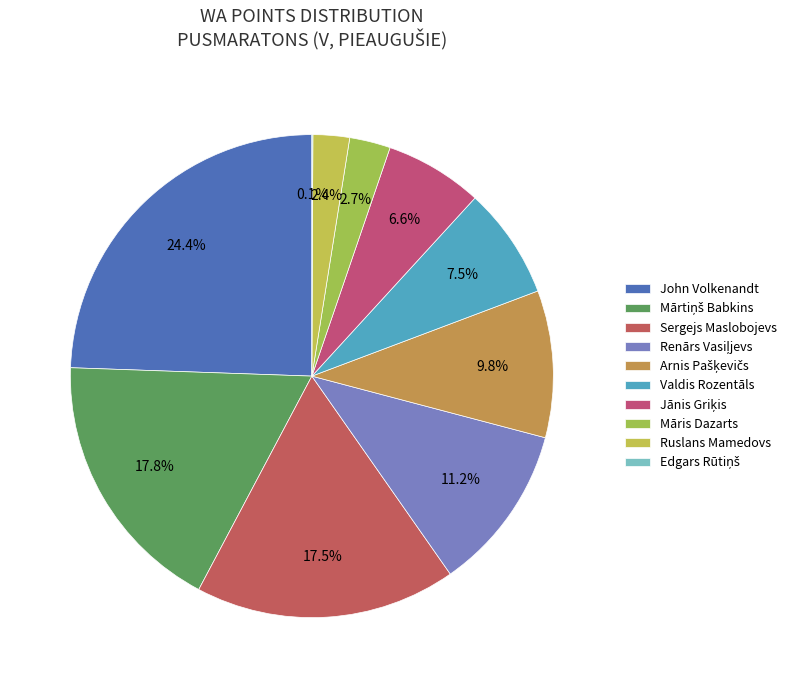

What percentage is NOT represented by Renārs Vasiļjevs?

88.8%